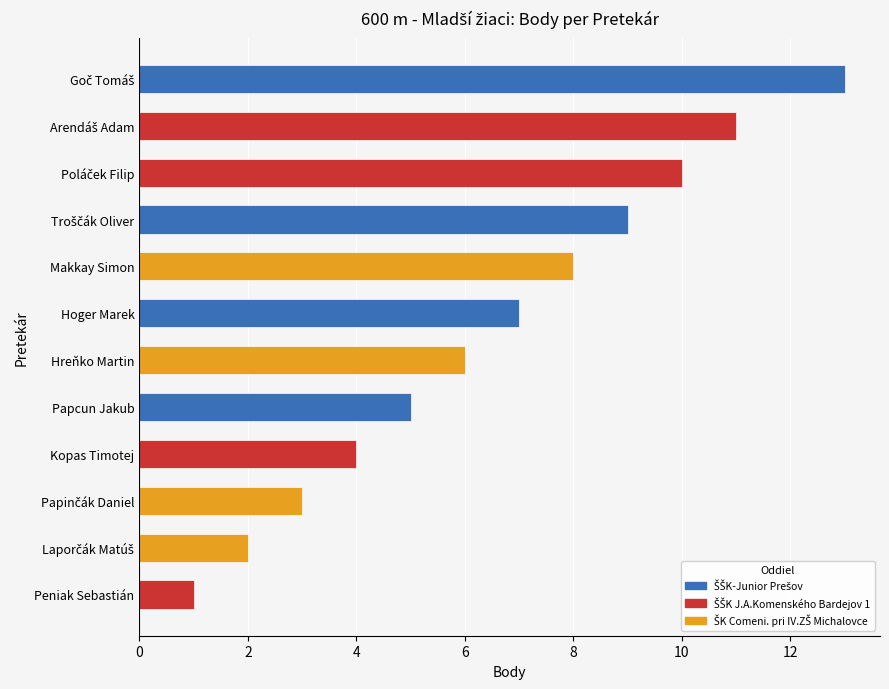

Reading bottom to top, transcribe all the data shown in this chart.

1	2	3	4	5	6	7	8	9	10	11	13